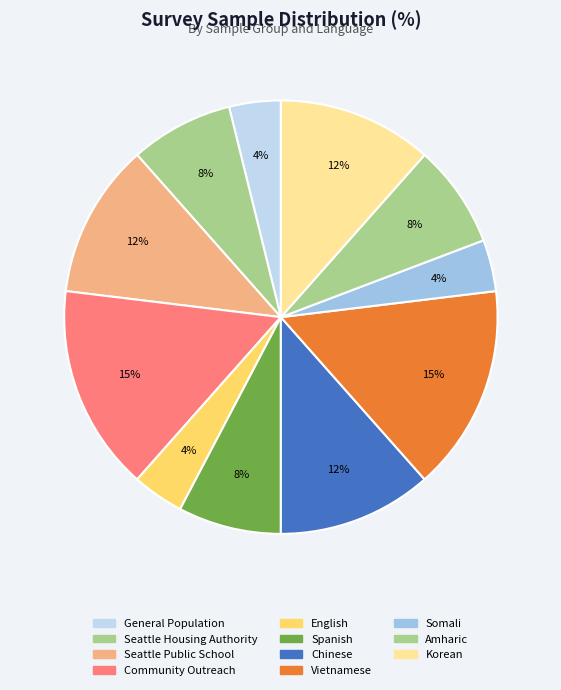

Does Vietnamese account for over 50% of the chart?

No